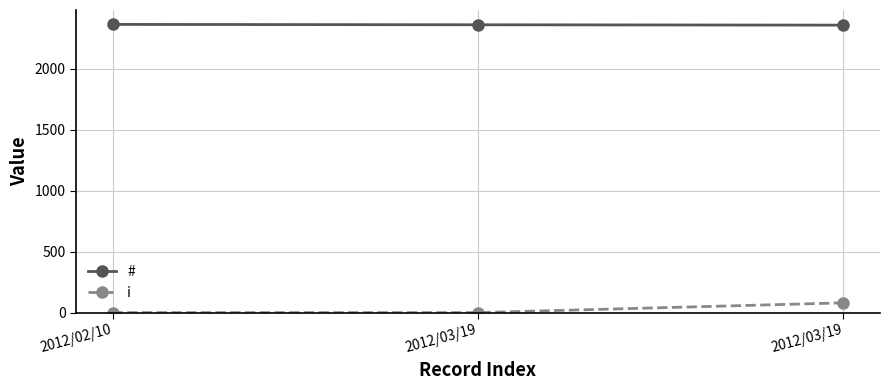

What is the difference between the maximum and minimum values in the # series?

6